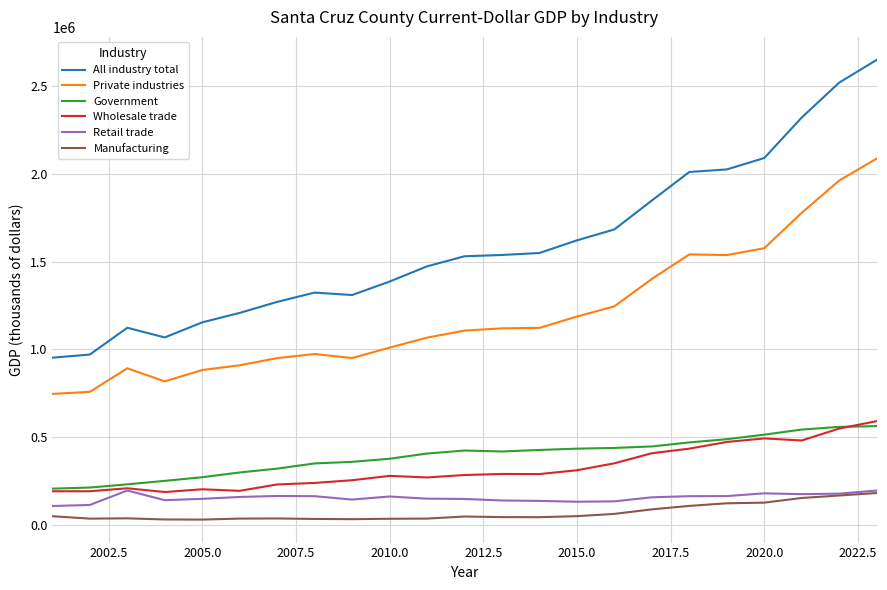

What is the minimum value for All industry total?

952573